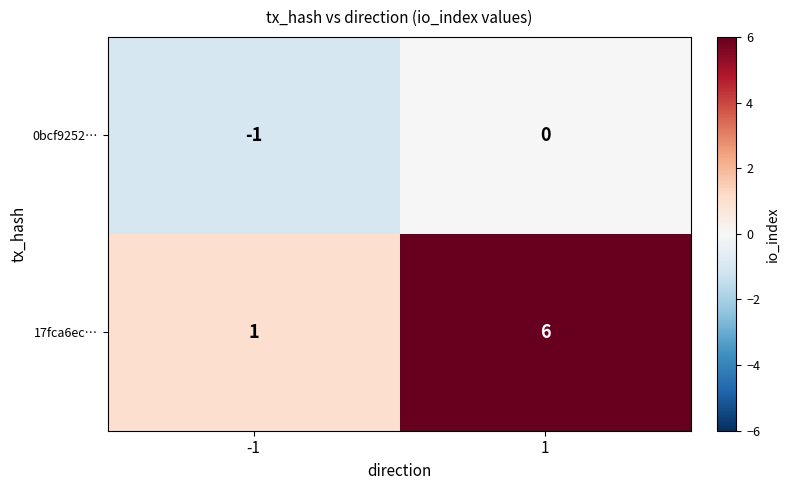

Rank the categories by 0bcf9252… value from lowest to highest.

-1, 1